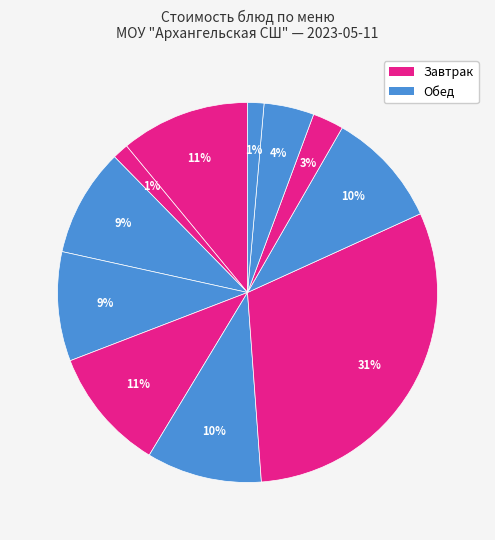

How many slices are in this pie chart?

11